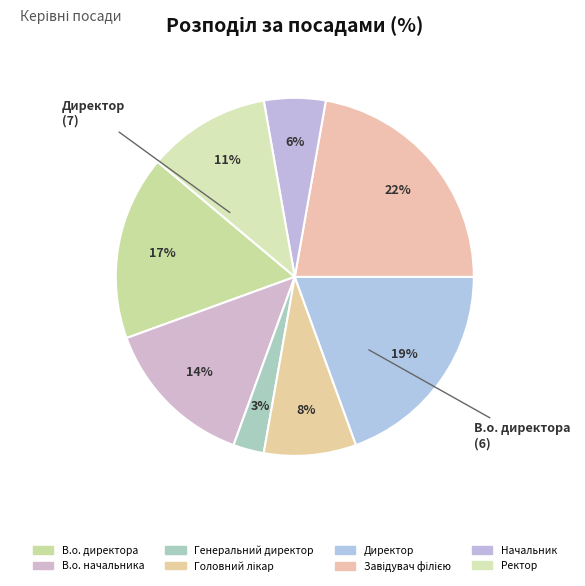

The Завідувач філією slice represents 27% of the pie. True or false?

False